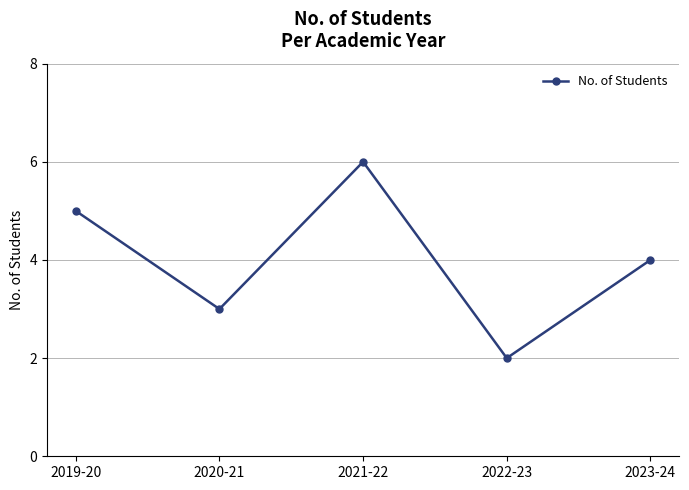

How many lines are shown in the chart?

1